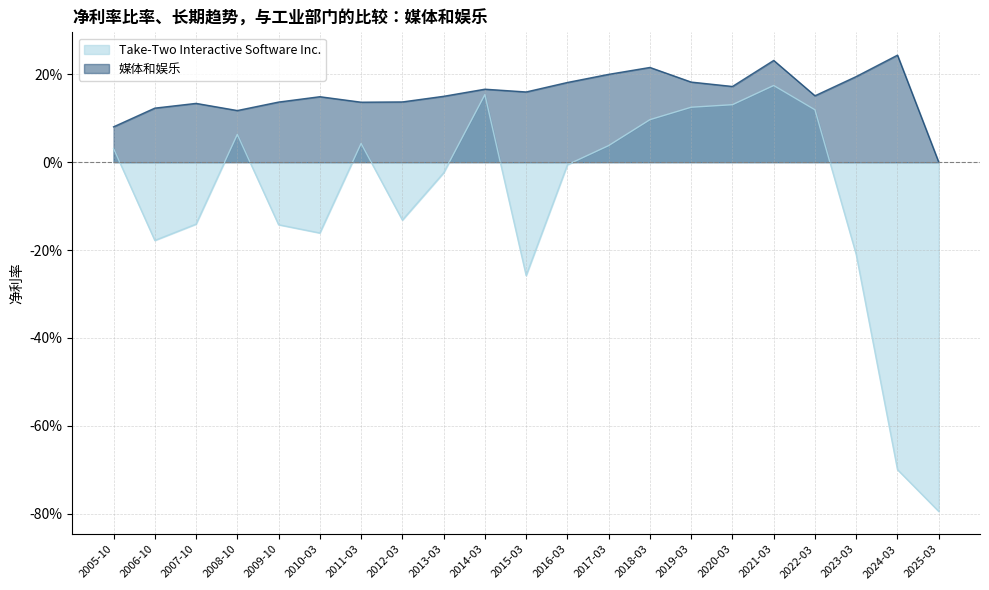

List the series in order of their peak value, lowest first.

Take-Two Interactive Software Inc., 媒体和娱乐